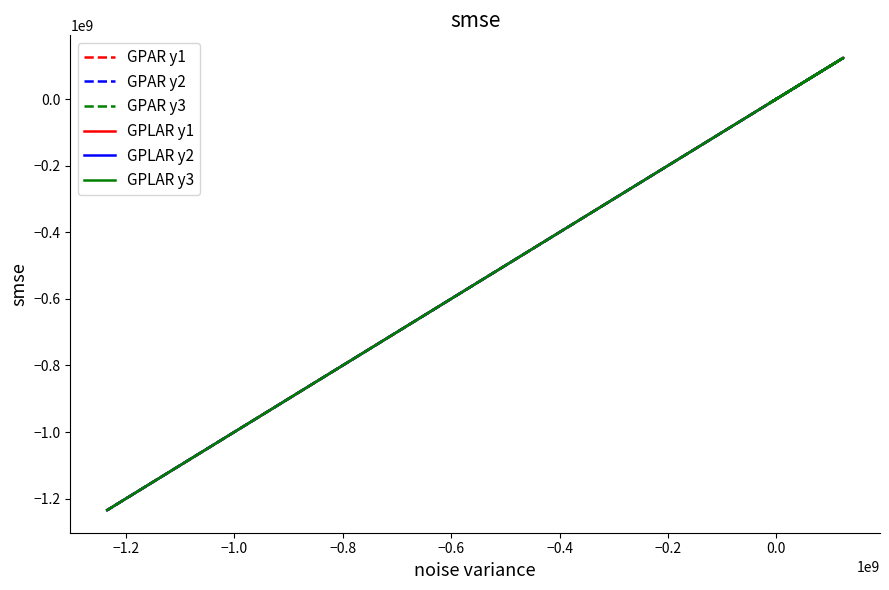

True or false: GPLAR y2 has a value of -81289.2 at −0.4.

False